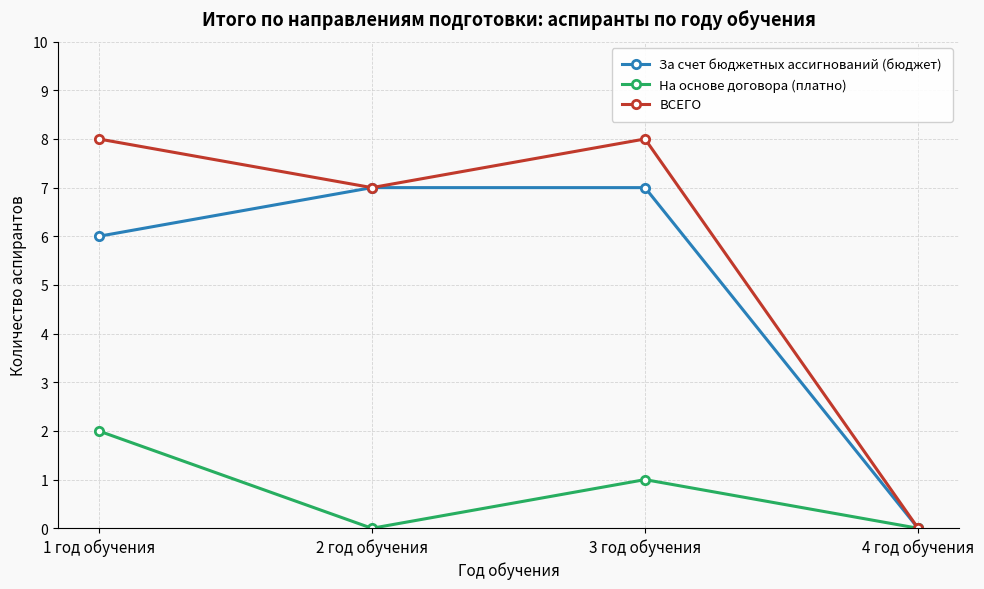

Reading right to left, what are all the values shown in this chart?

За счет бюджетных ассигнований (бюджет): 4 год обучения=0	3 год обучения=7	2 год обучения=7	1 год обучения=6
На основе договора (платно): 4 год обучения=0	3 год обучения=1	2 год обучения=0	1 год обучения=2
ВСЕГО: 4 год обучения=0	3 год обучения=8	2 год обучения=7	1 год обучения=8